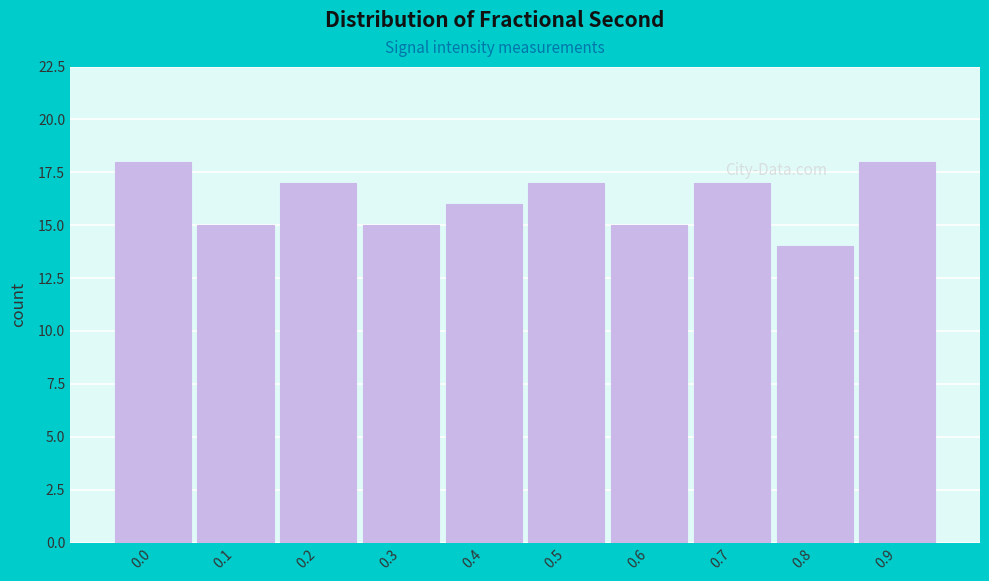

Reading left to right, what are all the values shown in this chart?

18	15	17	15	16	17	15	17	14	18